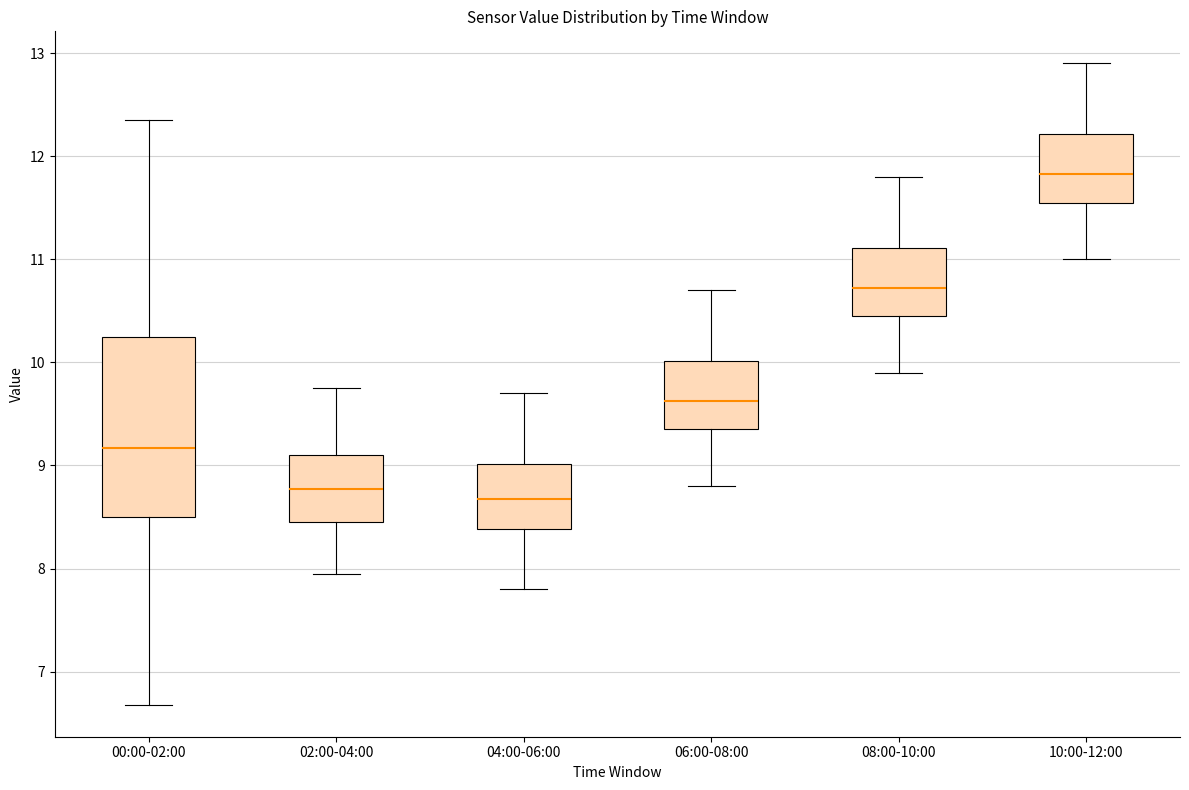

Which box's median line is the highest?

10:00-12:00